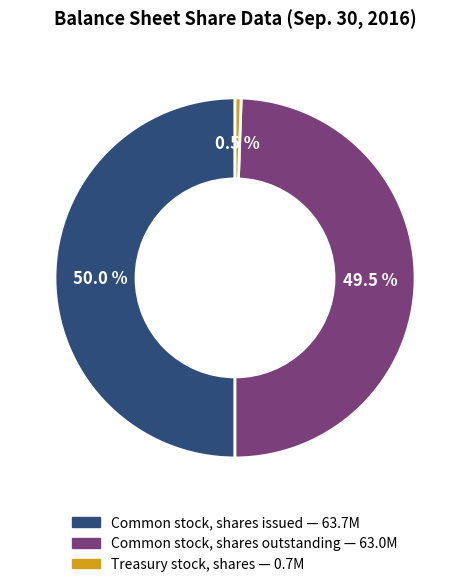

Between Common stock, shares issued and Treasury stock, shares, which is larger?

Common stock, shares issued